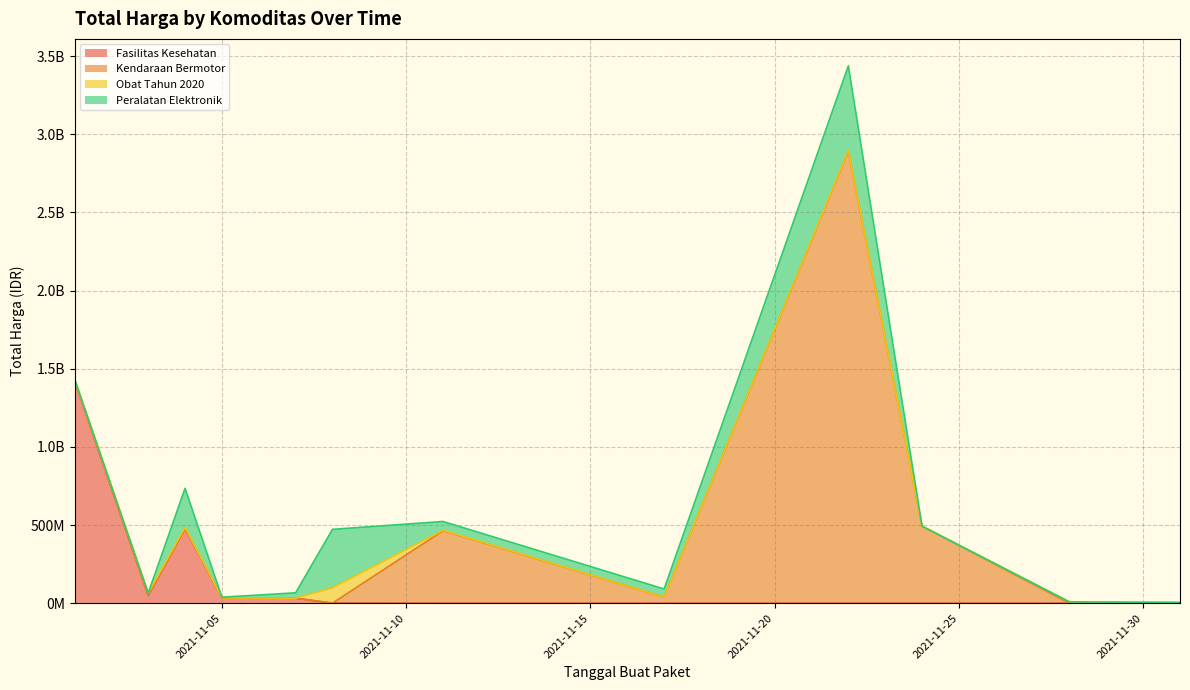

What is the maximum value for Obat Tahun 2020?

98772570